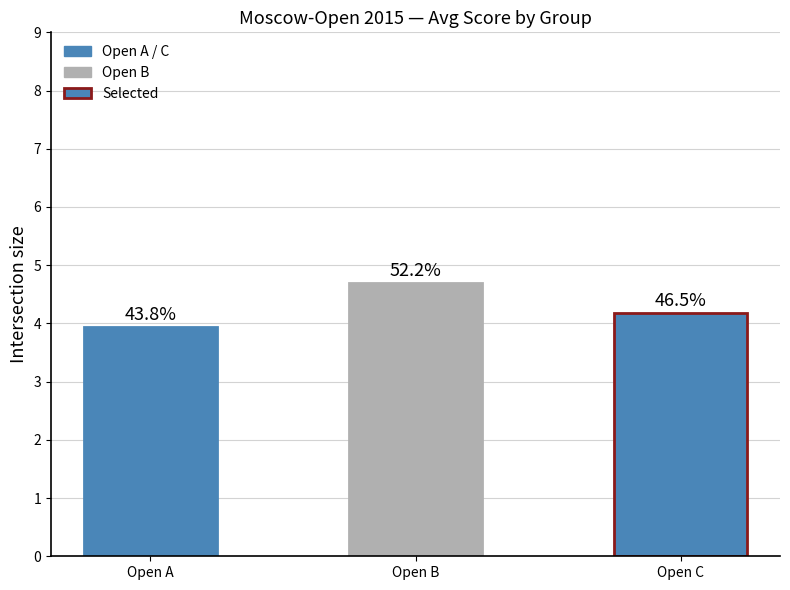

List the labels in order of value, largest first.

Open B, Open C, Open A